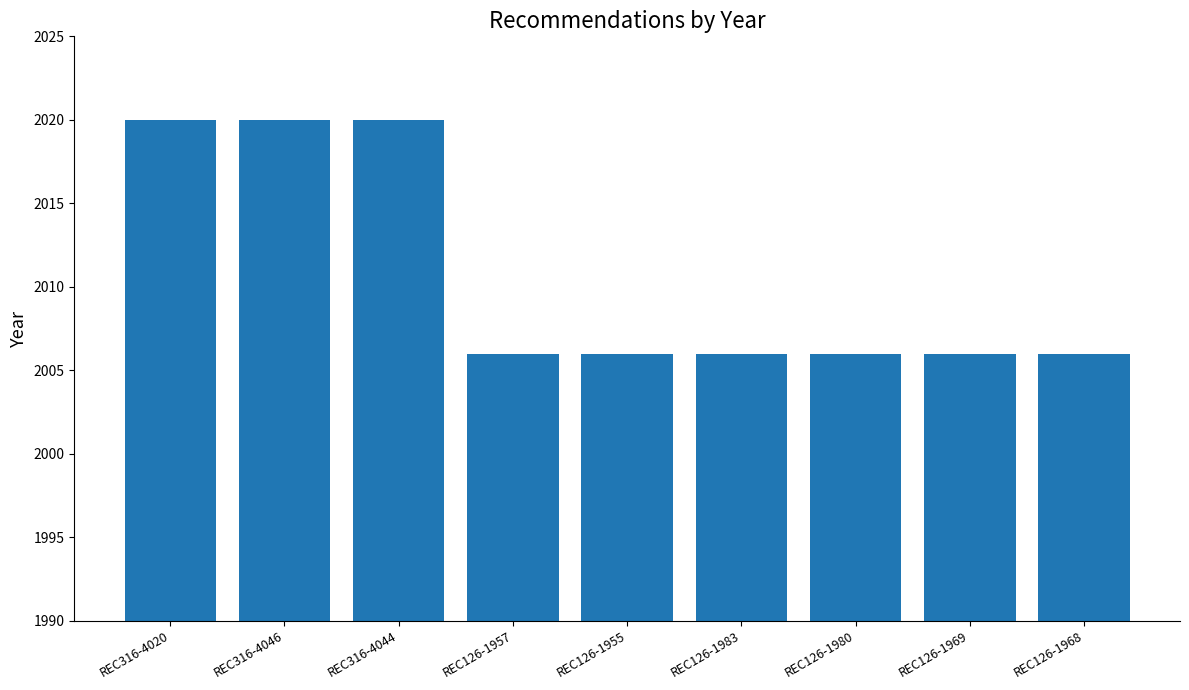

True or false: the data shows 3013 at REC126-1955.

False